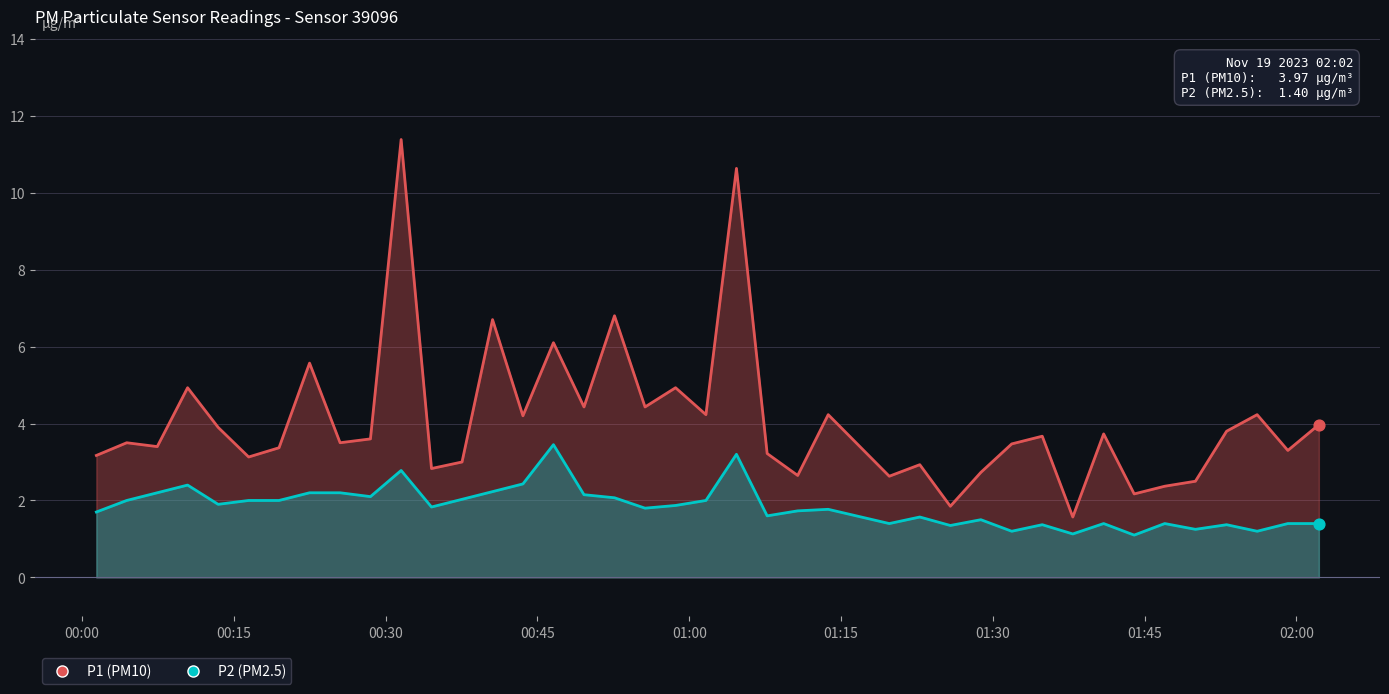

Is the value of P2 at 38 greater than the value of P1 at 39?

No